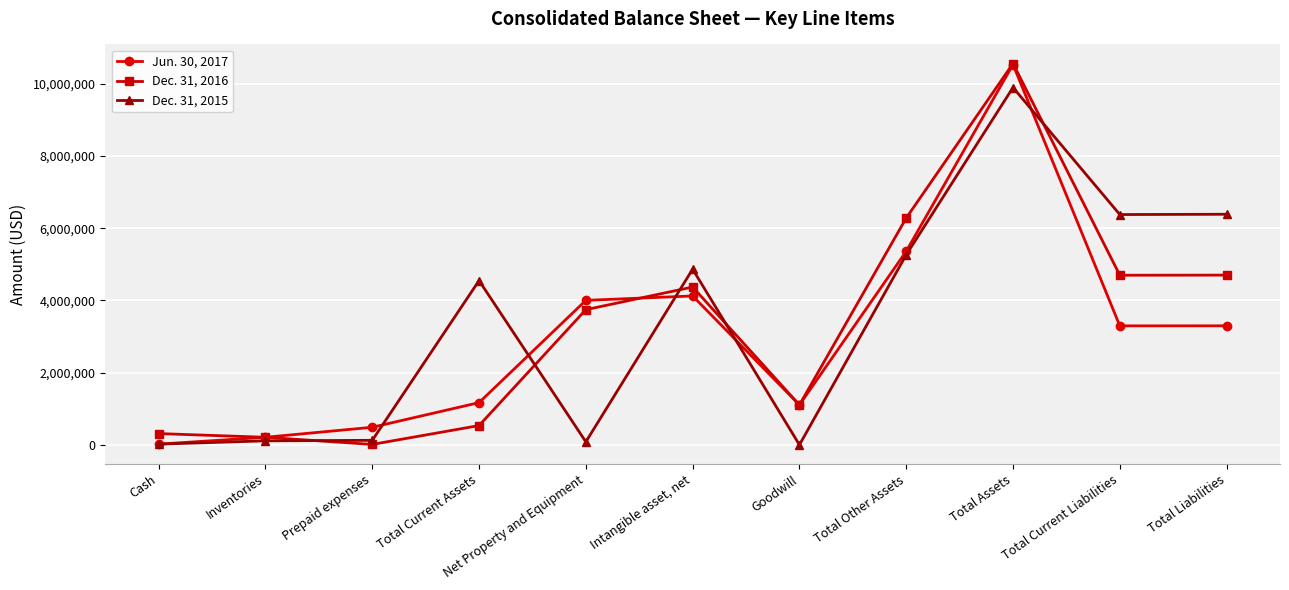

Which series has the largest total across all categories?

Dec. 31, 2015